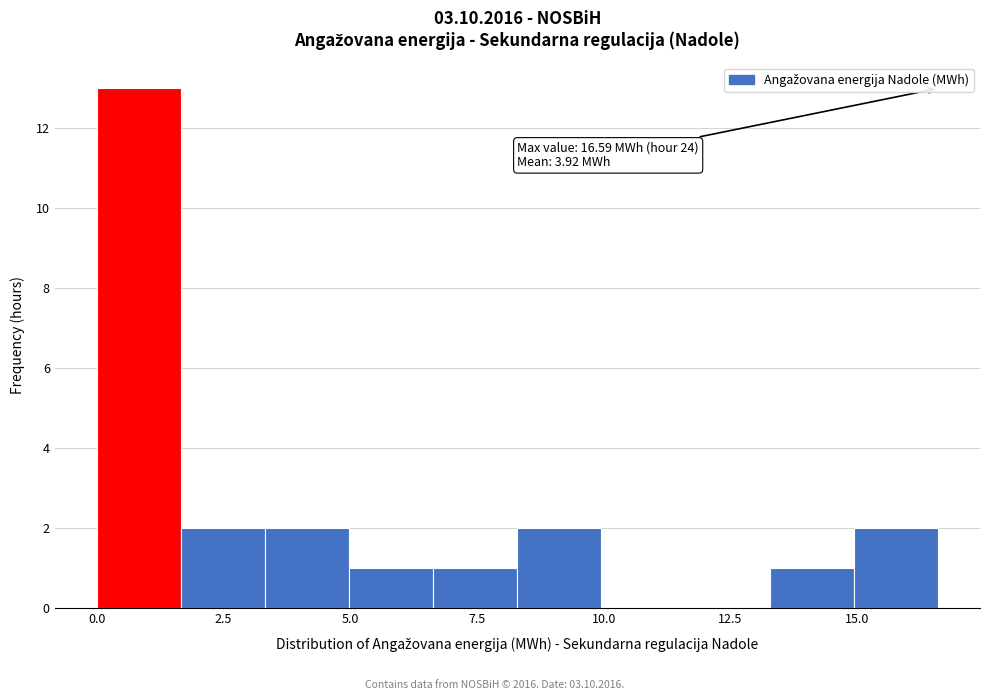

Read against the x-axis, roughly where is the centre of the tallest bar?

1.0